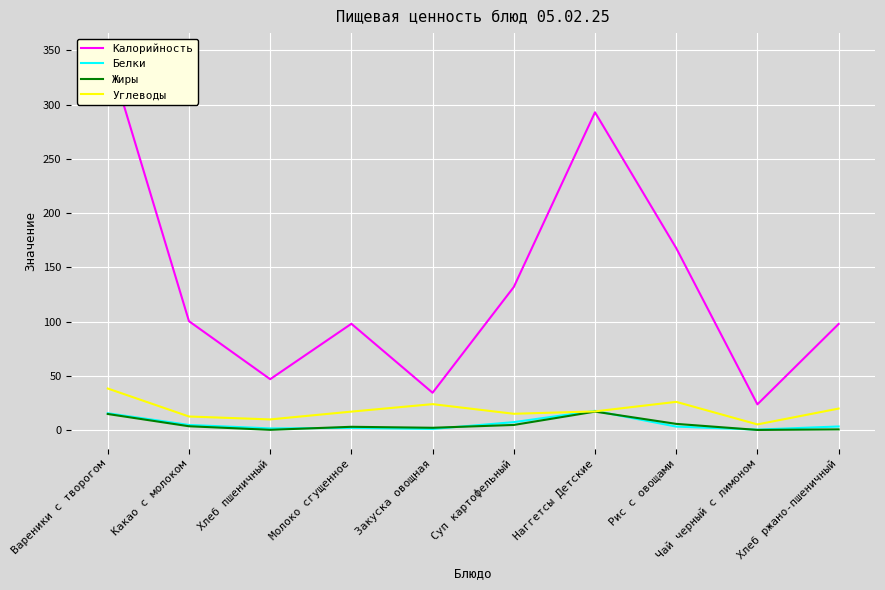

Reading left to right, transcribe all the data shown in this chart.

Калорийность: 348.6	100.4	46.9	98.0	34.4	131.9	293.0	167.8	23.7	97.8
Белки: 15.5	4.7	1.5	2.0	1.0	7.3	17.7	3.2	0.4	3.3
Жиры: 14.8	3.5	0.2	3.0	2.1	4.7	17.0	5.7	0.1	0.6
Углеводы: 38.3	12.5	9.8	17.0	23.9	15.0	17.2	26.0	5.2	19.8